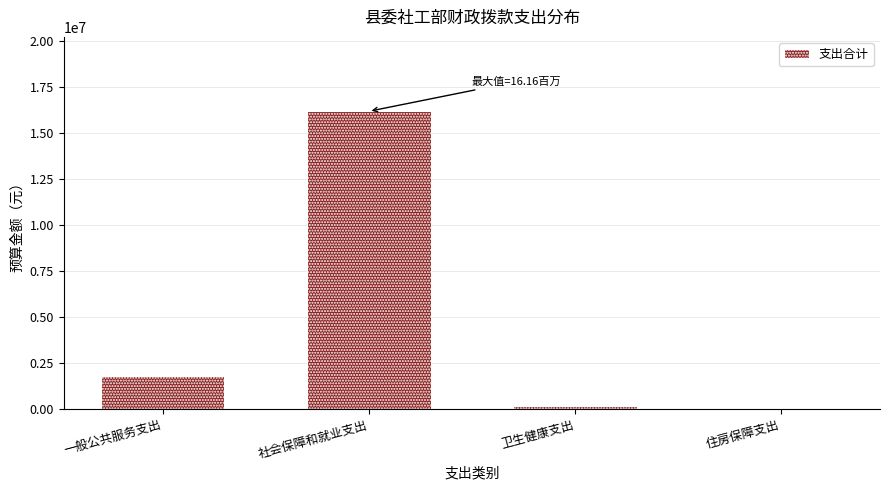

Reading left to right, what are all the values shown in this chart?

1792929.3	16161211.5	157129.2	75384.0